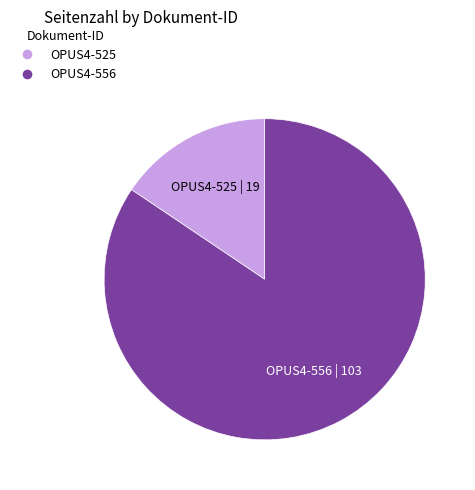

What is the largest slice in the pie chart?

OPUS4-556